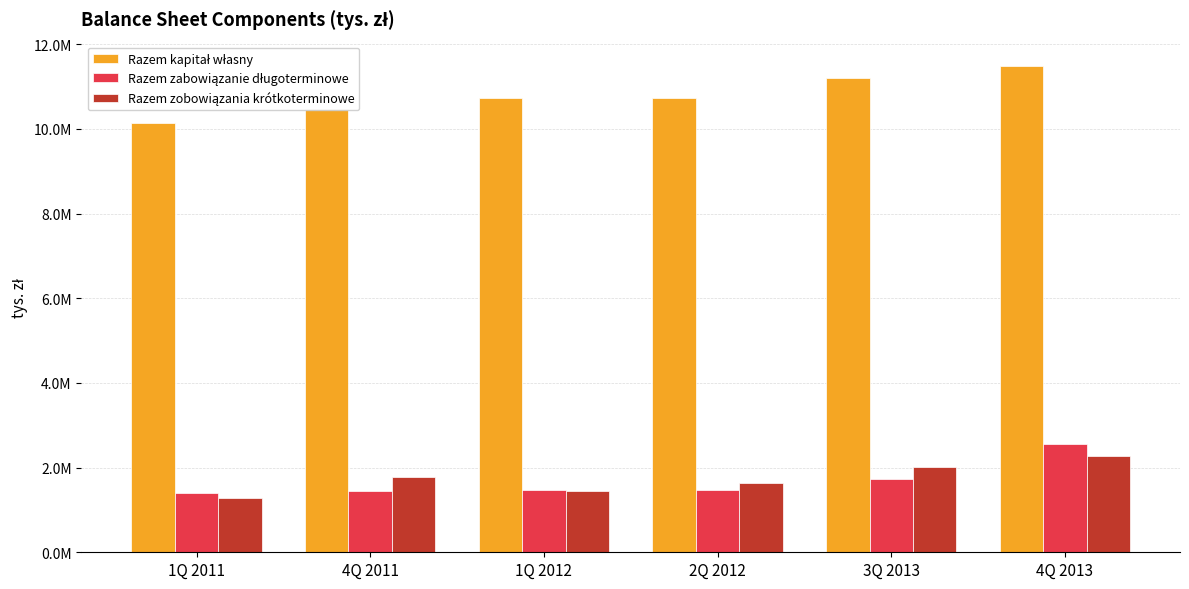

True or false: Razem zobowiązania krótkoterminowe has a value of 1641284 at 2Q 2012.

True